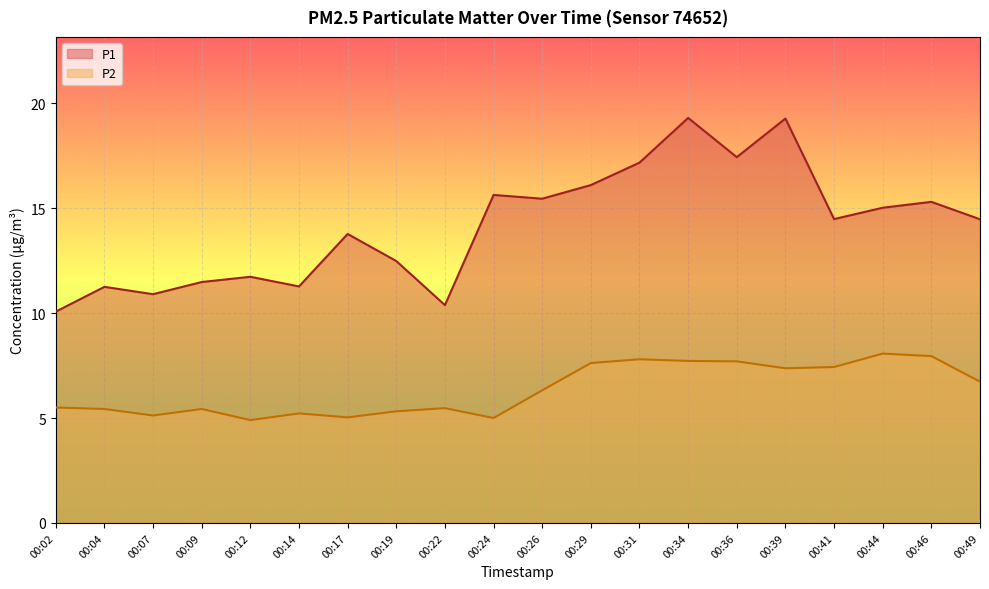

How many interior local valleys does the P2 series have?

5